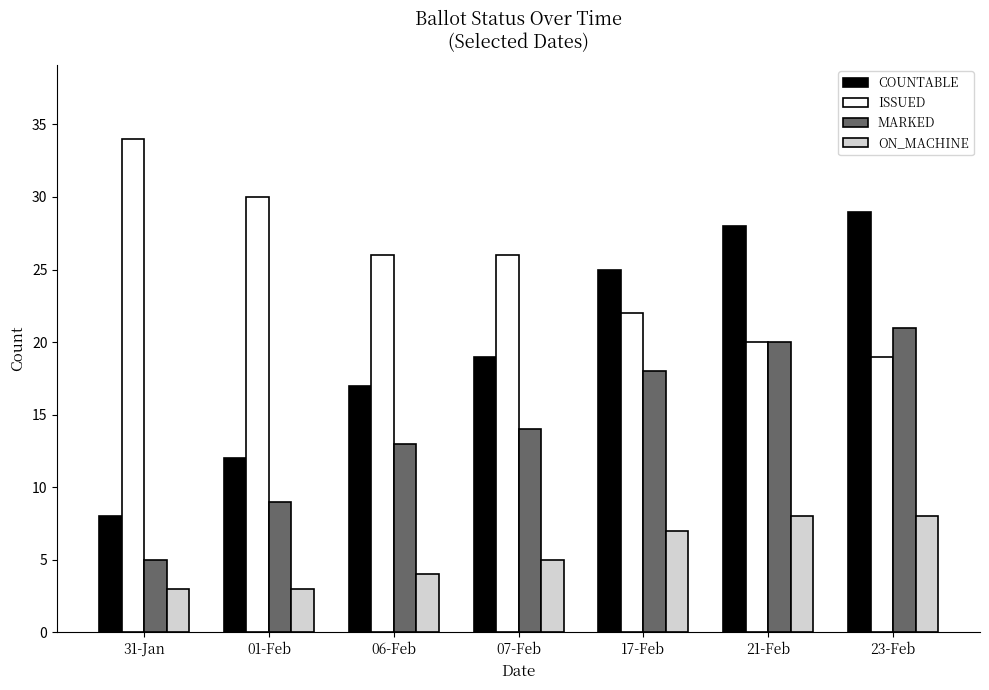

What is the value of the ISSUED bar at the 2nd from the left?

30